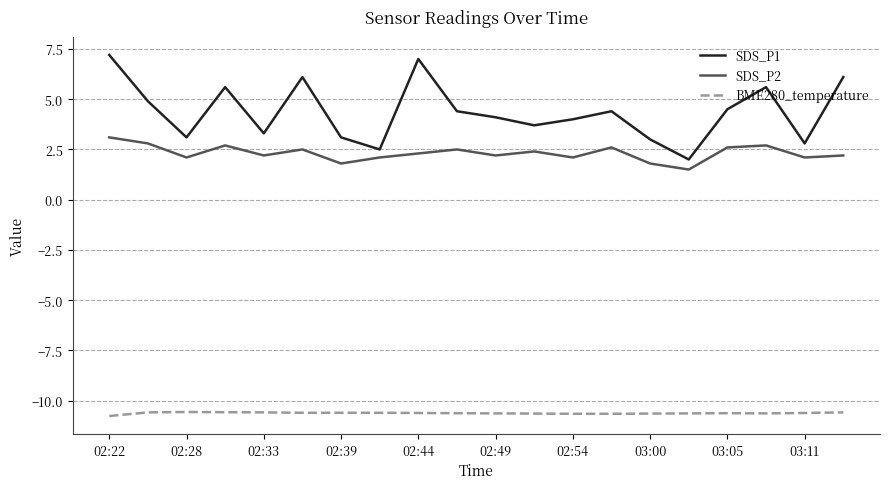

List the series in order of their peak value, lowest first.

BME280_temperature, SDS_P2, SDS_P1